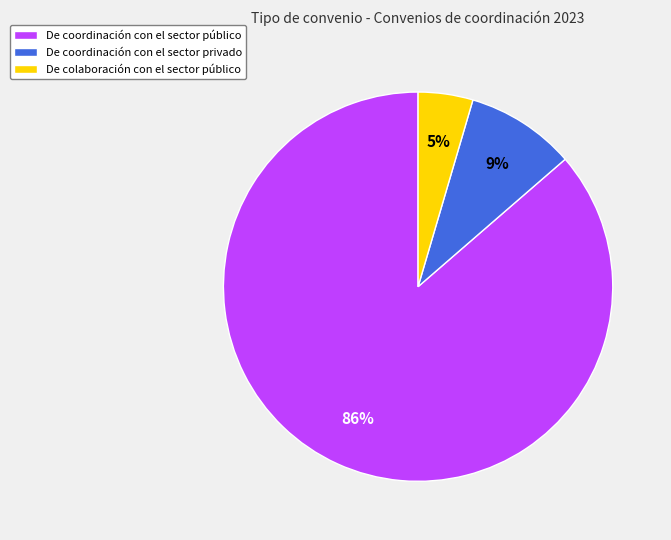

Is it true that De coordinación con el sector privado is 9% of the pie?

True